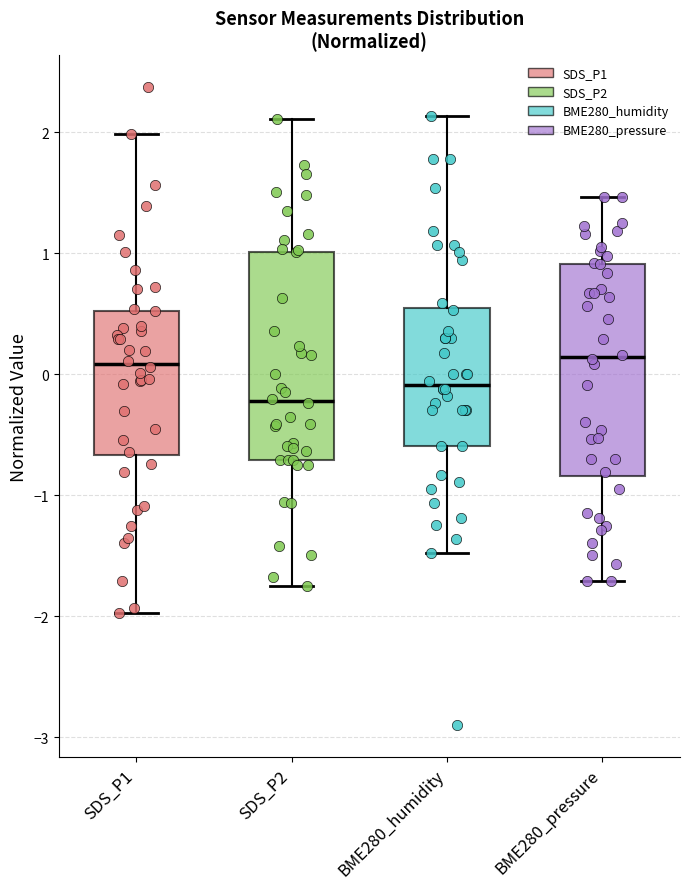

Reading left to right, read every box against the y-axis: the position of its median line, the range the box covers, and the ends of its whiskers. The values are not printed on the chart, so give them approximately, as read against the axis.

SDS_P1: median 0.1, box -0.7 to 0.5, whiskers -2.0 to 2.0
SDS_P2: median -0.2, box -0.7 to 1.0, whiskers -1.7 to 2.1
BME280_humidity: median -0.1, box -0.6 to 0.5, whiskers -1.5 to 2.1
BME280_pressure: median 0.1, box -0.8 to 0.9, whiskers -1.7 to 1.5